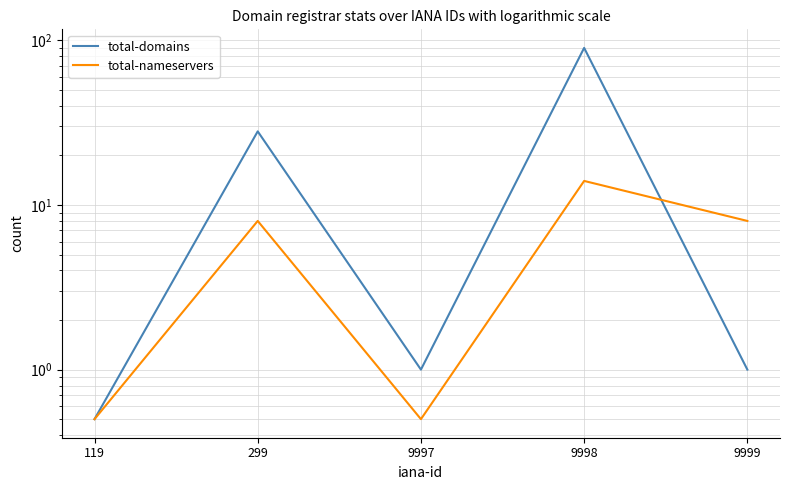

Where is the first local minimum for total-nameservers?

9997